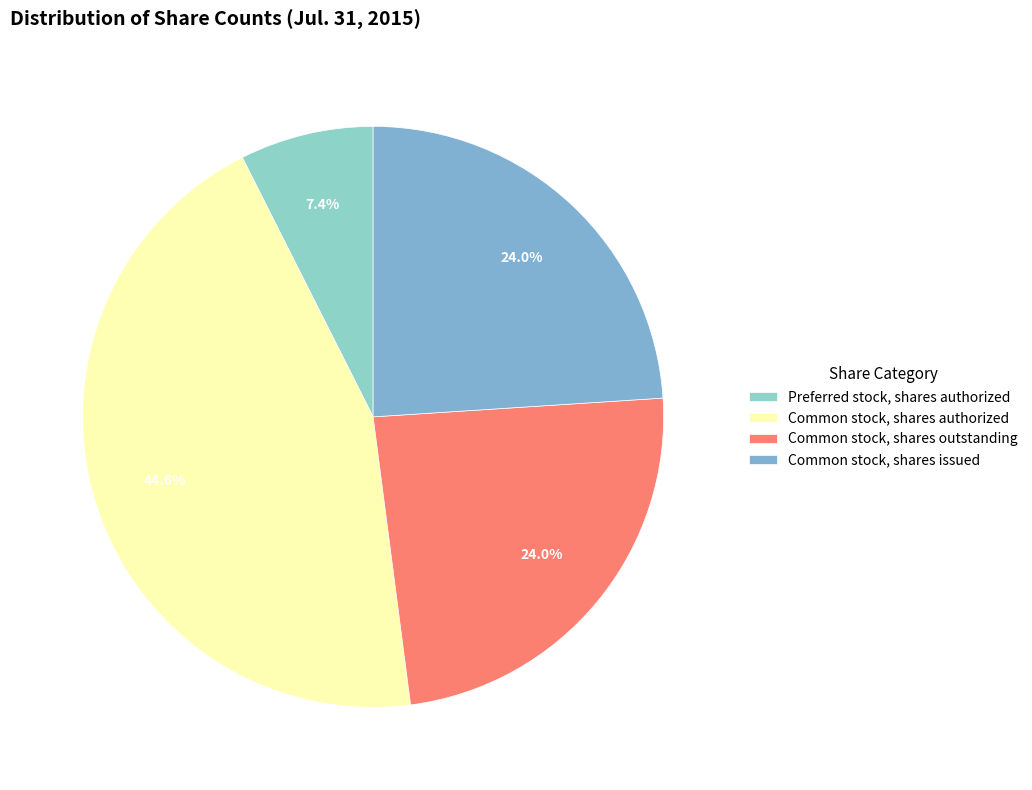

Do Preferred stock, shares authorized and Common stock, shares issued together represent more than half of the pie?

No